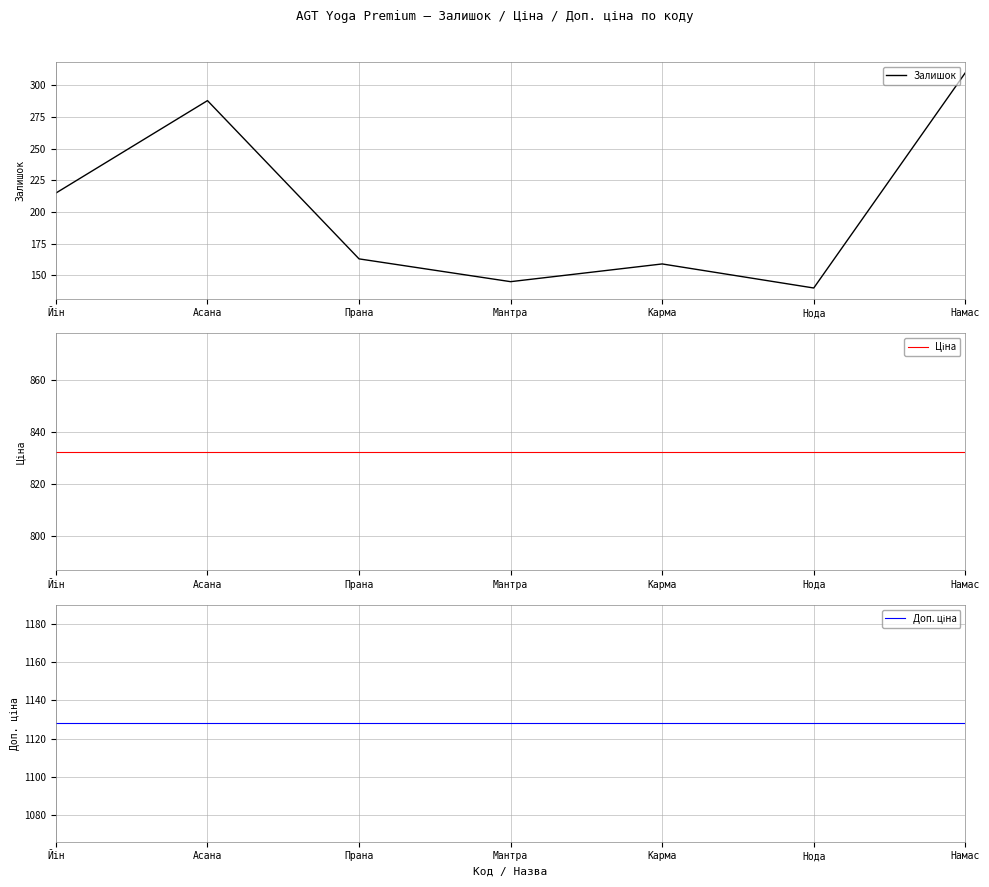

What is the total value across all series at Карма?

2119.4